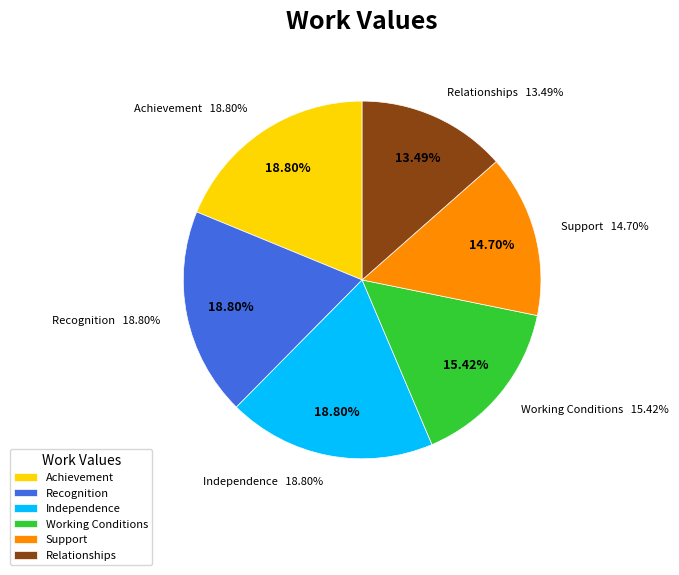

Which slice is the smallest?

Relationships